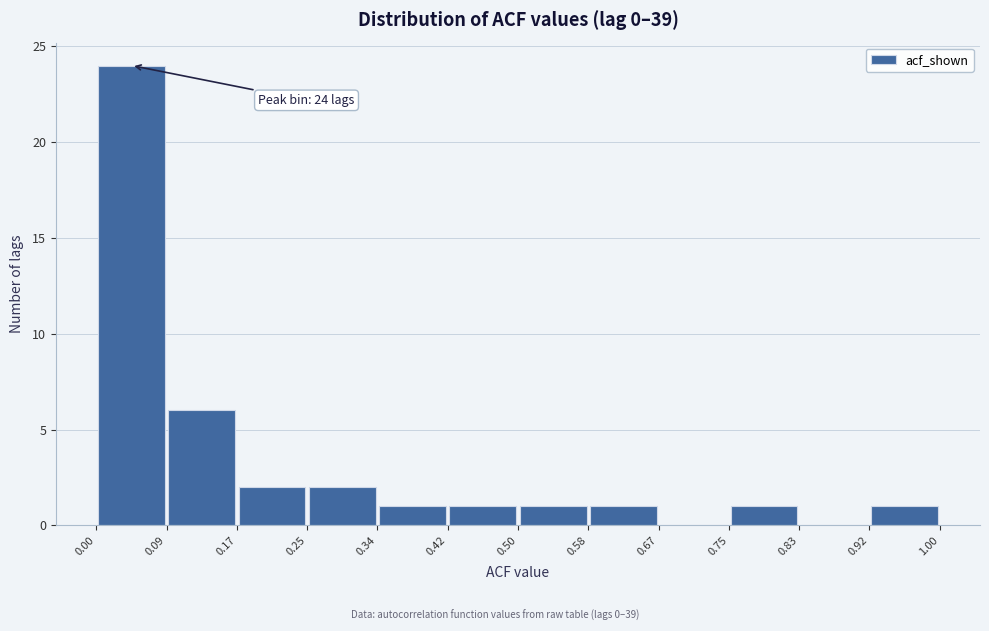

Over which range of the x-axis is the bar tallest?

0.00 to 0.09